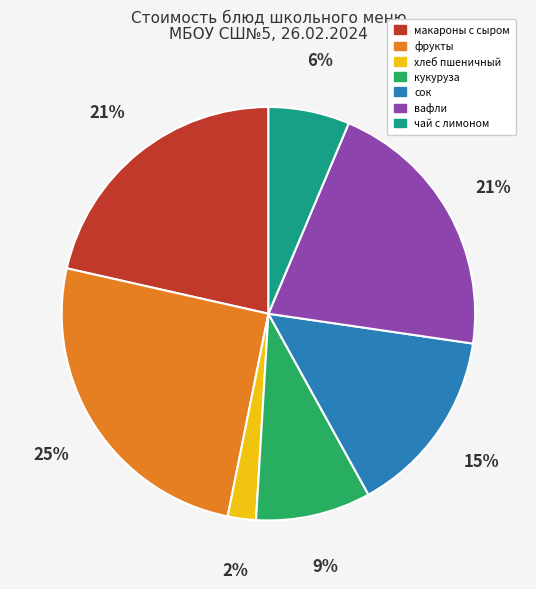

Approximately how many times larger is the value at фрукты compared to сок?

1.7